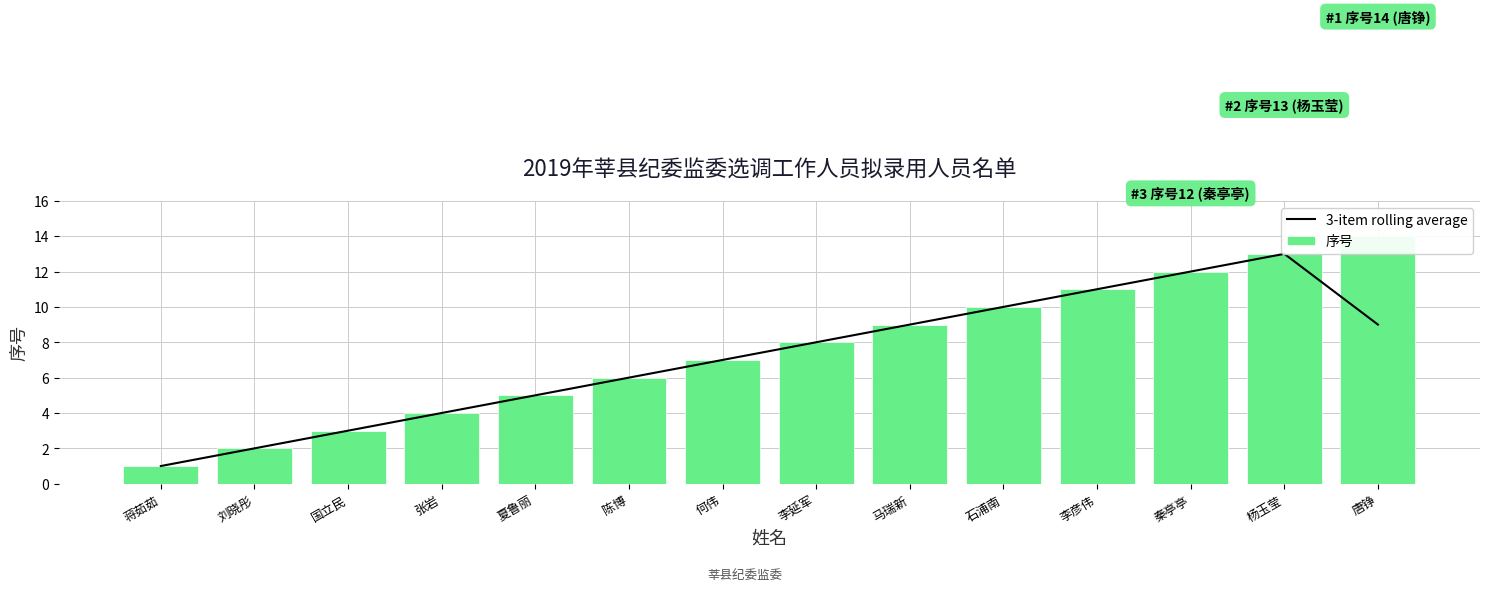

Rank the series at 陈博 from highest to lowest value.

3-item rolling average, 序号